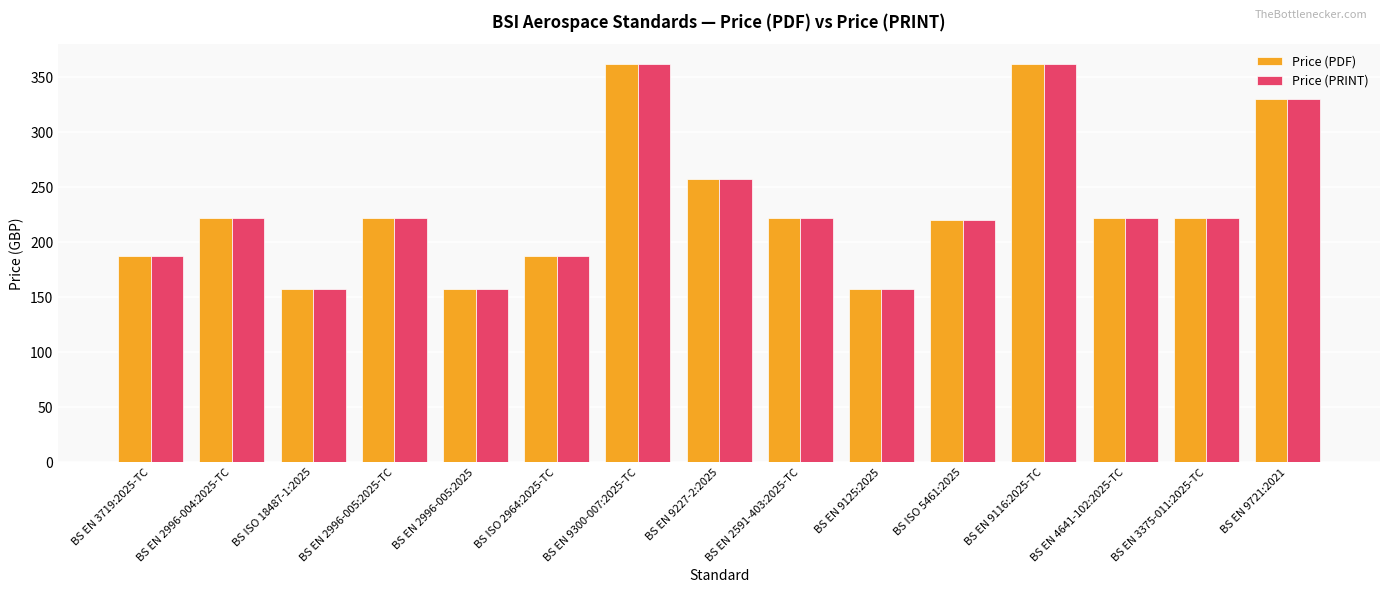

What are all the series names shown in the legend?

Price (PDF), Price (PRINT)